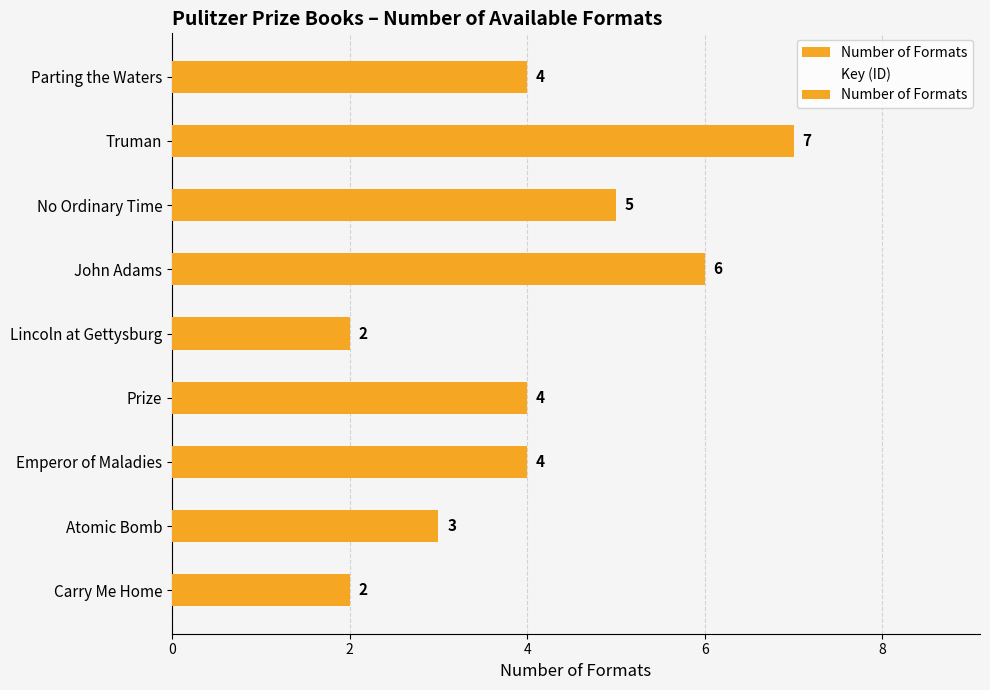

At Carry Me Home, list the series in order from largest to smallest.

Key (ID), Number of Formats